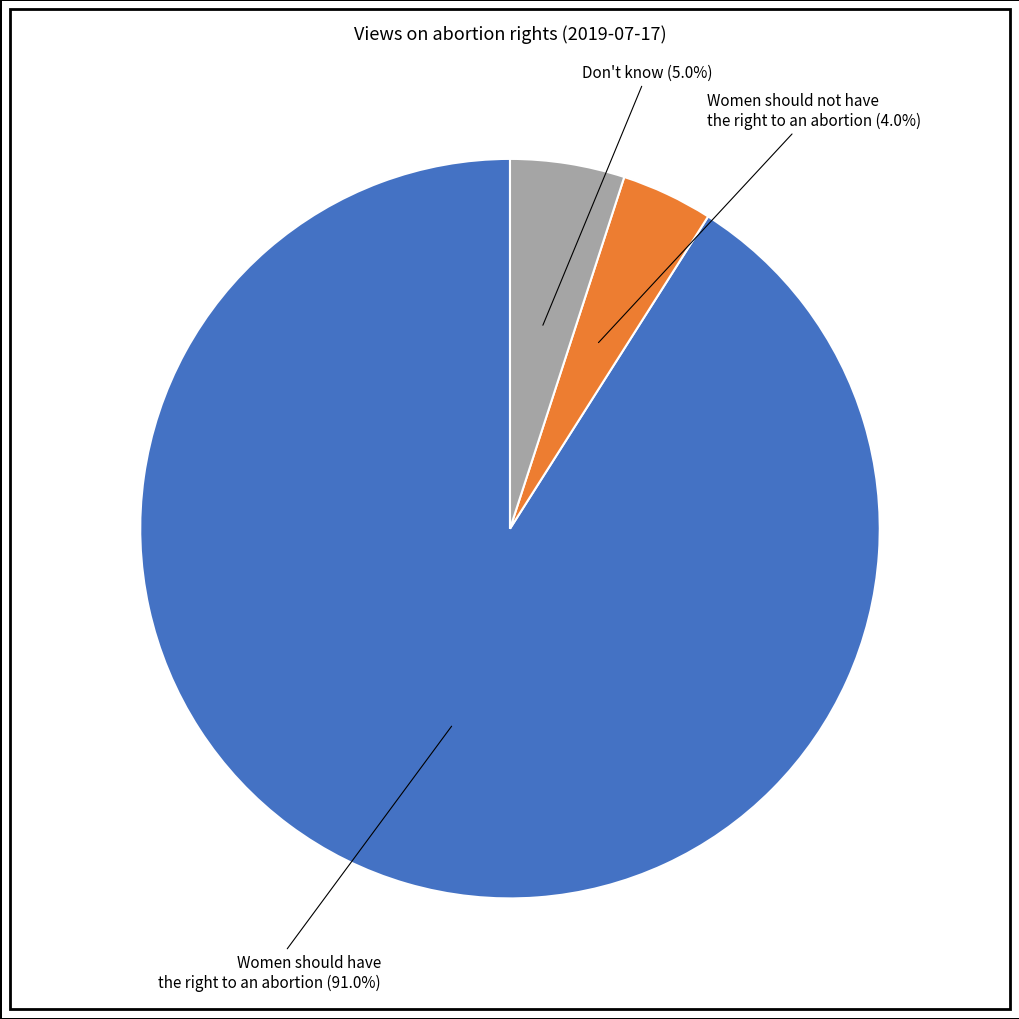

Which category has the biggest portion of the pie?

Women should have the right to an abortion